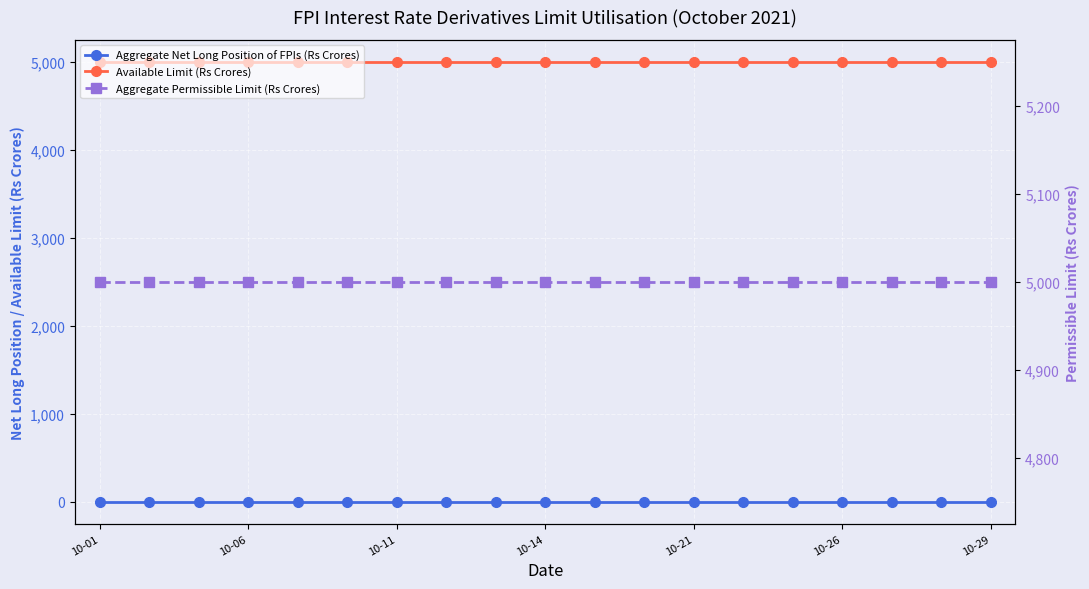

How many distinct data groups are displayed?

3